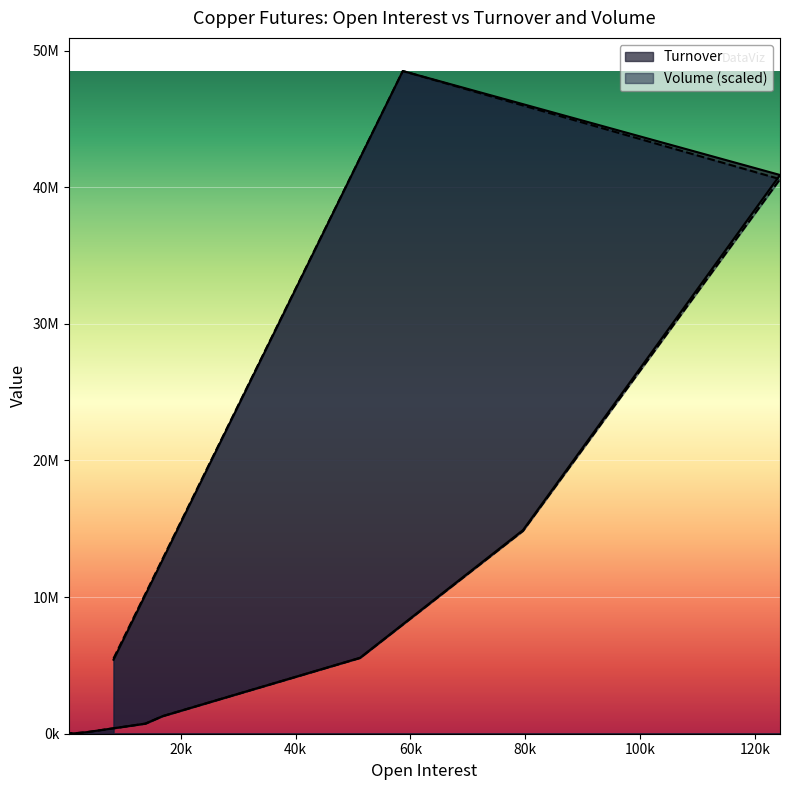

Is the value of Turnover at cu2101 greater than the value of Volume at cu2012?

No